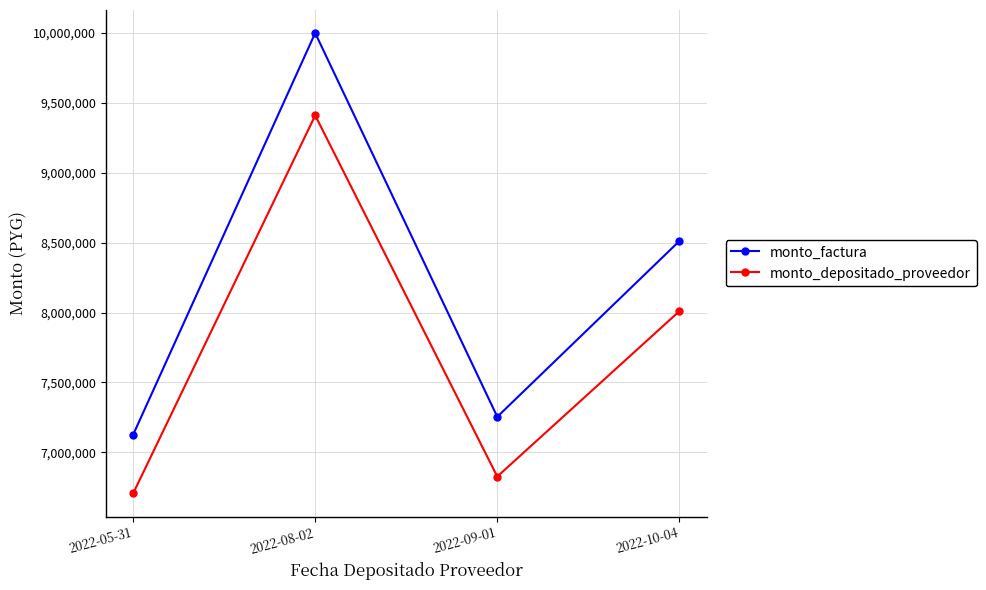

What is the label of the 4th point from the left?

2022-10-04